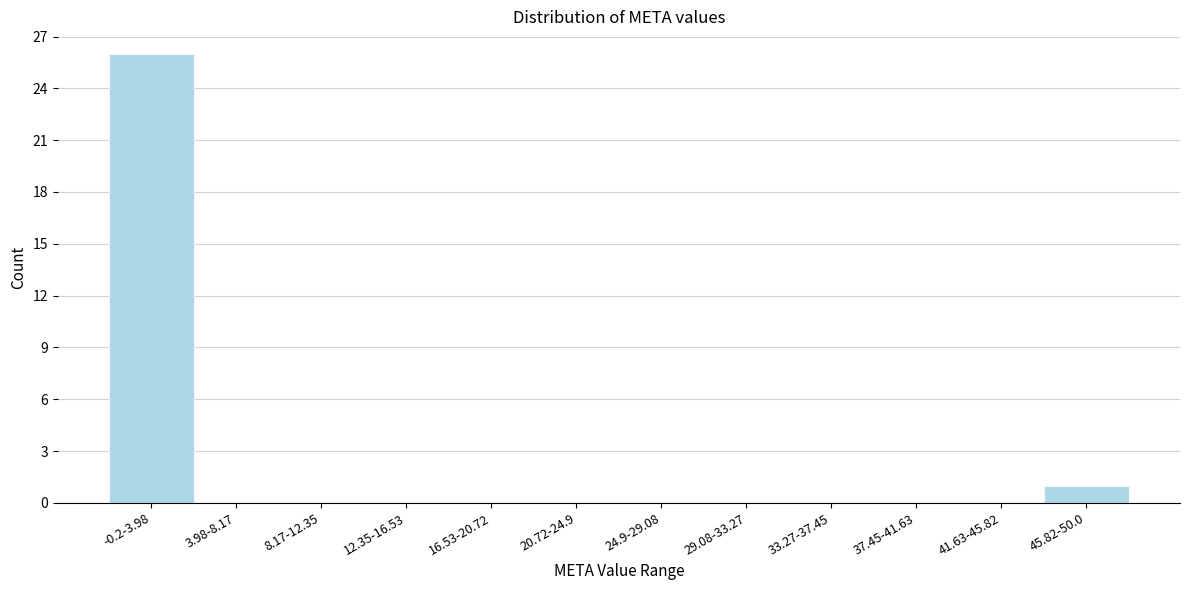

Reading left to right, what are all the values shown in this chart?

-0.2-3.98=26	3.98-8.17=0	8.17-12.35=0	12.35-16.53=0	16.53-20.72=0	20.72-24.9=0	24.9-29.08=0	29.08-33.27=0	33.27-37.45=0	37.45-41.63=0	41.63-45.82=0	45.82-50.0=1